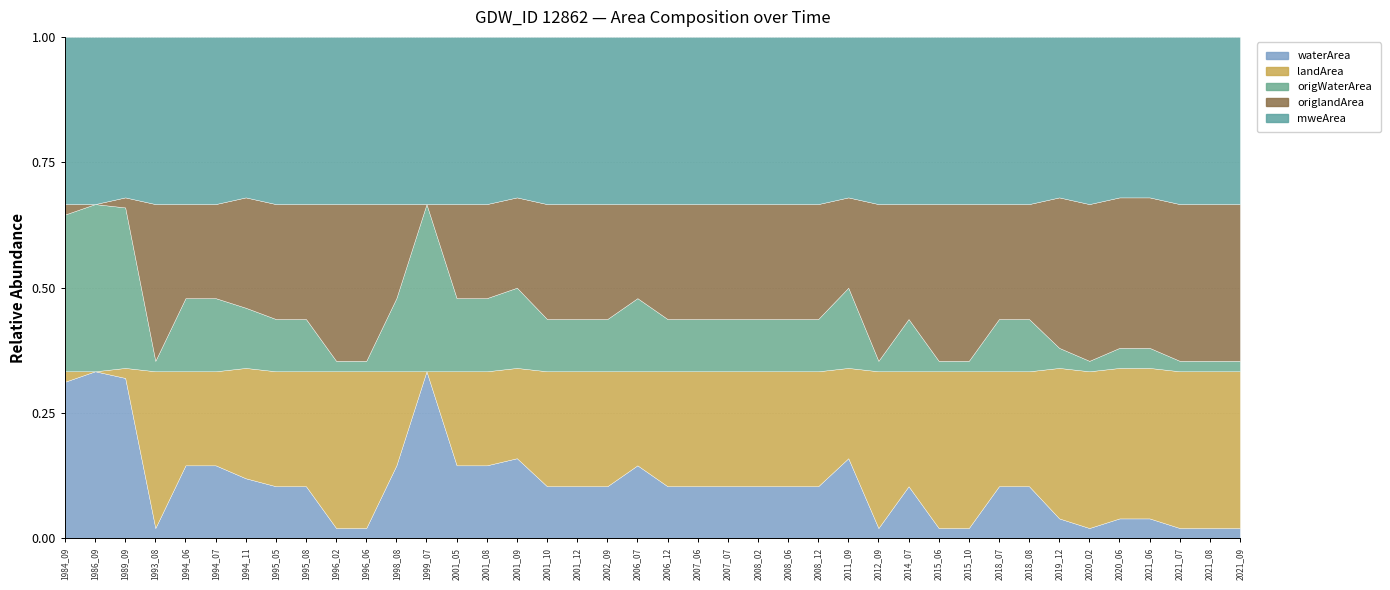

Does the chart have visible grid lines?

Yes